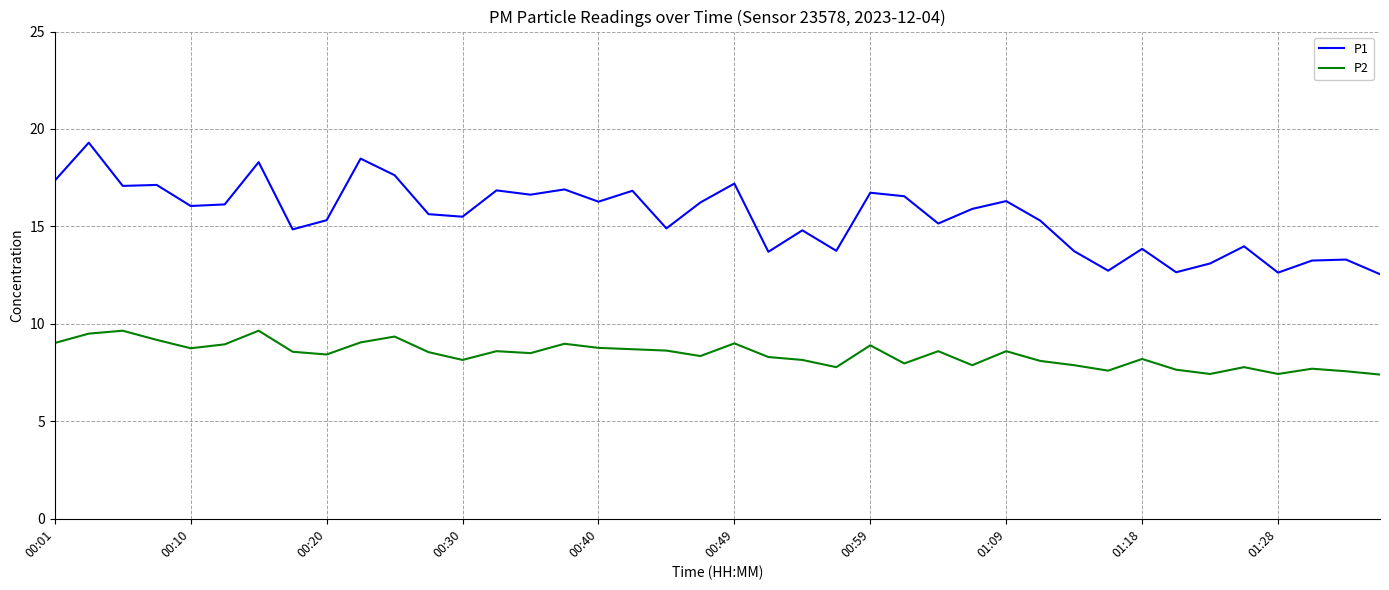

What is the maximum value shown in the chart?

19.3